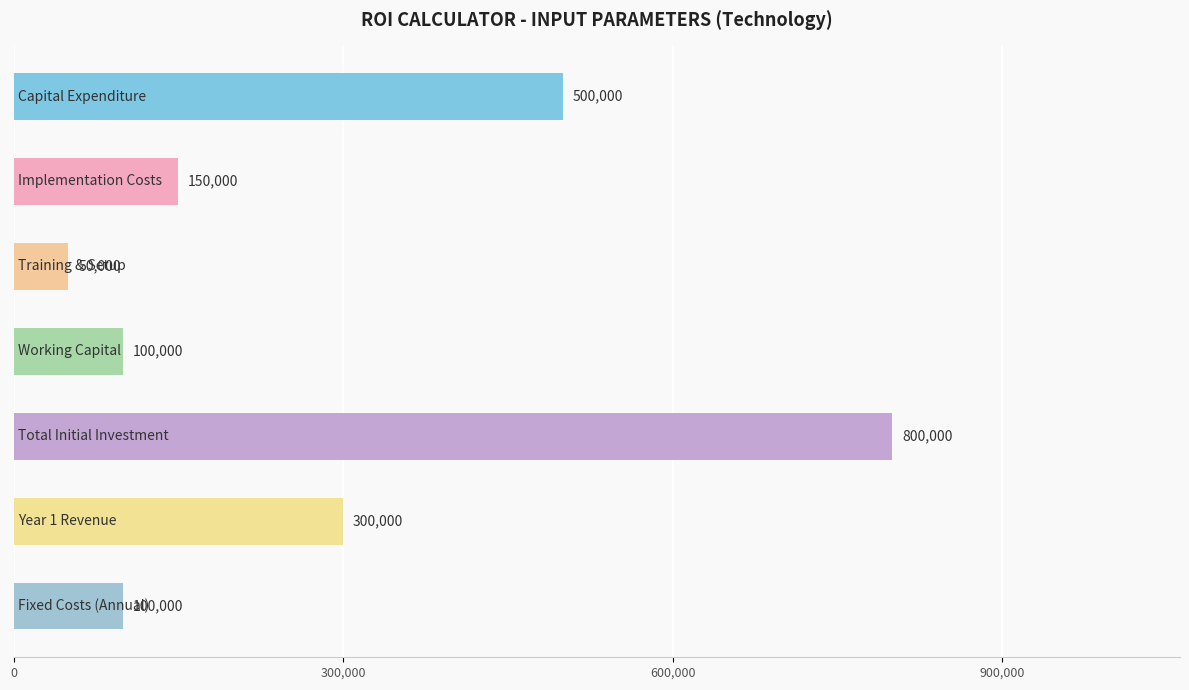

What is the difference between the second highest and minimum values?

450000